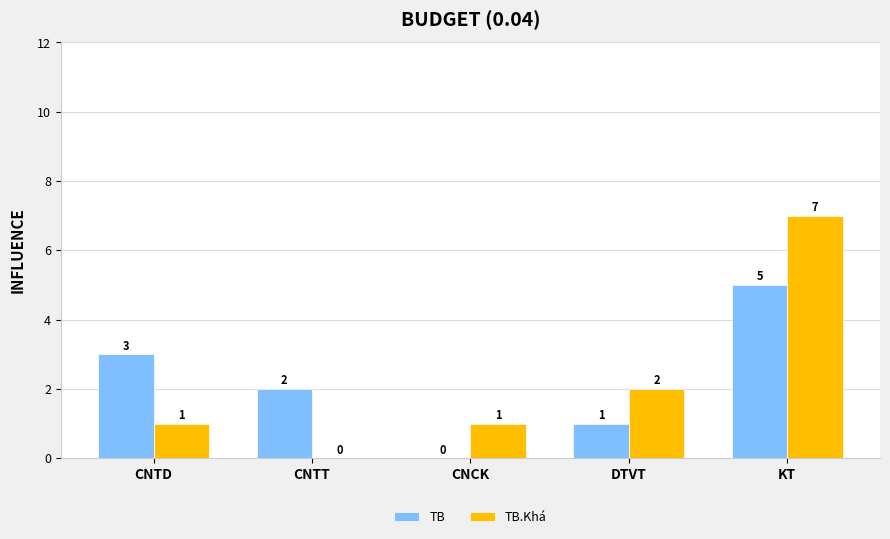

Reading left to right, list all the values displayed in this chart.

TB: 3	2	0	1	5
TB.Khá: 1	0	1	2	7